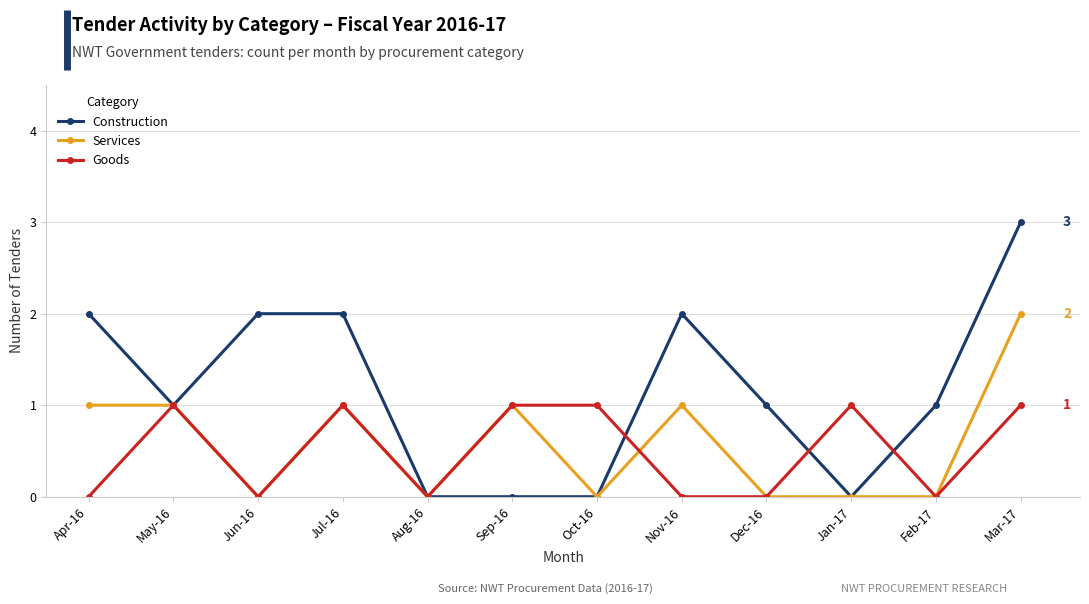

Is it true that Construction equals -1 at Oct-16?

False